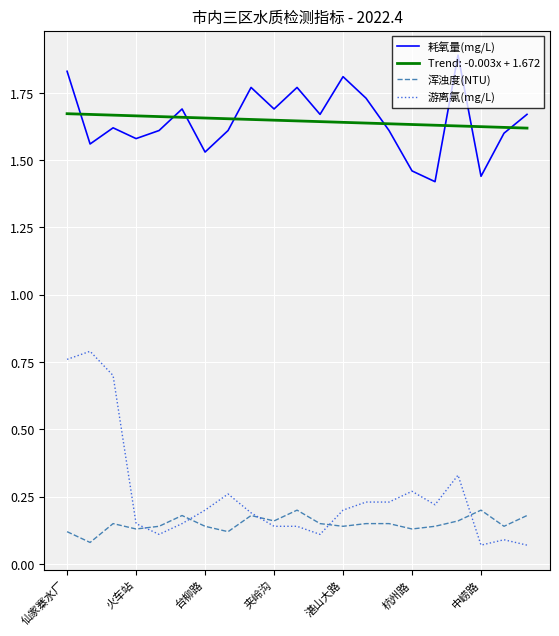

True or false: 浑浊度(NTU) and Trend: -0.003x + 1.672 cross at least once.

False